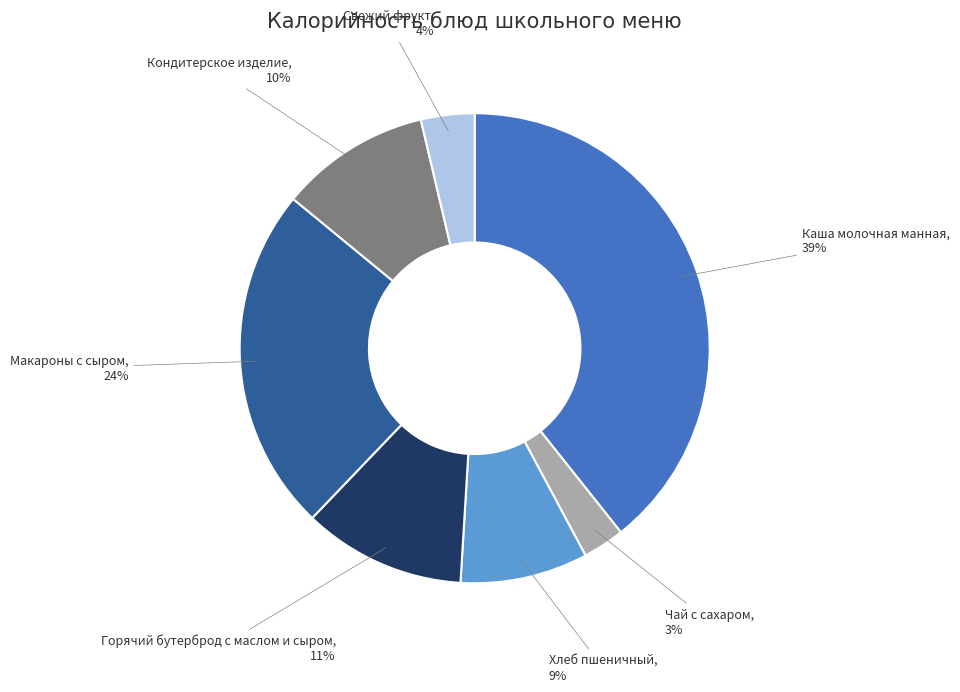

How many slices are in this pie chart?

7